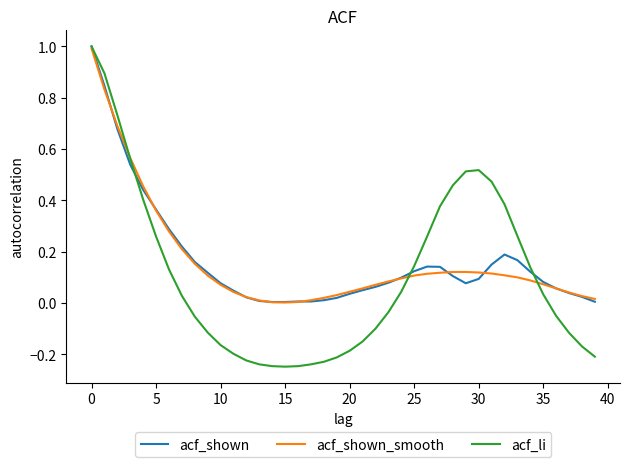

Which series has the widest spread of values?

acf_li